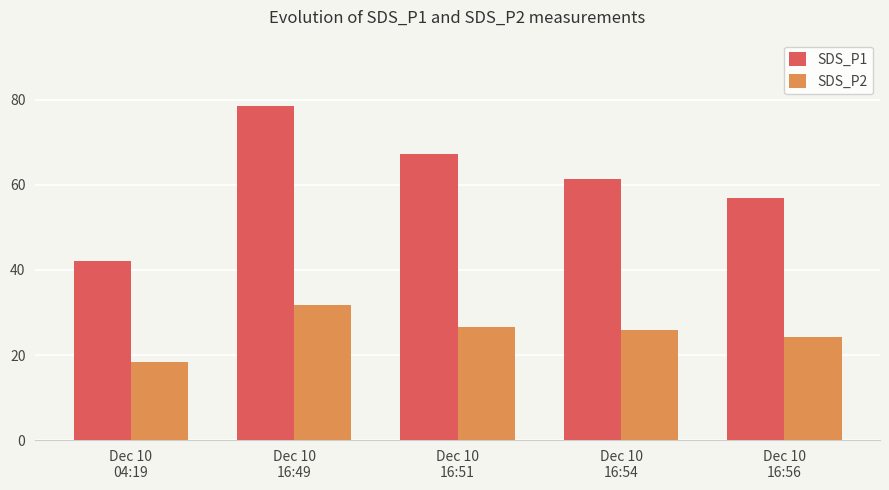

How many bars are there in total?

10